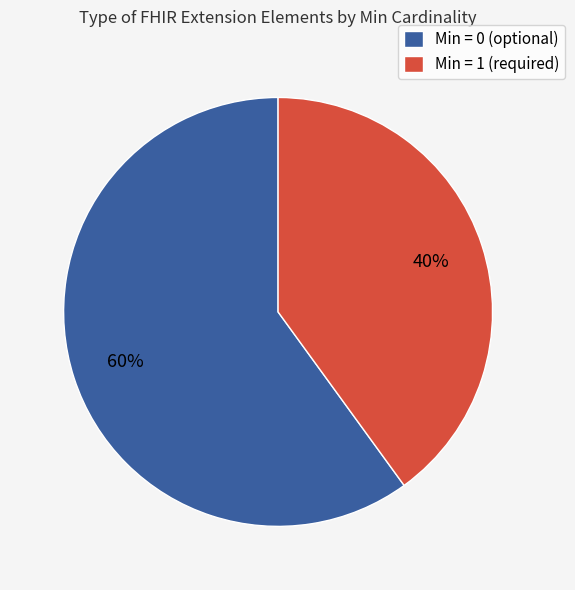

What is the ratio of the value at Min = 0 (optional) to the value at Min = 1 (required)?

1.5